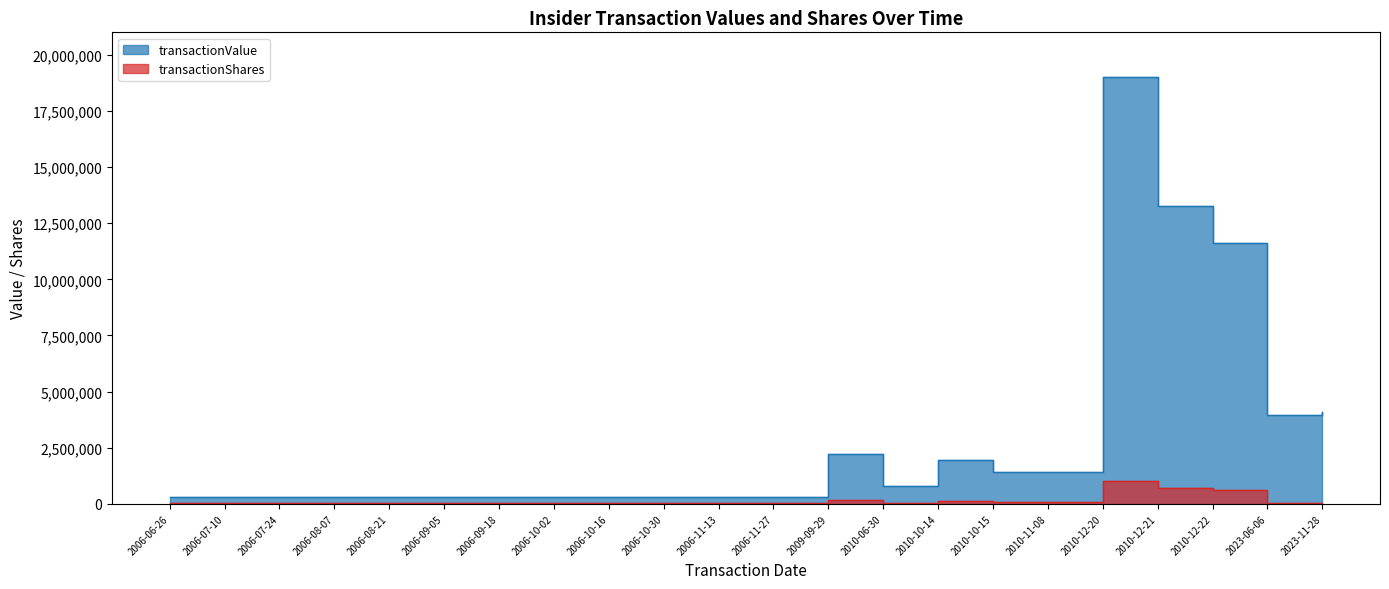

List the series in order of their overall mean, lowest first.

transactionShares, transactionValue